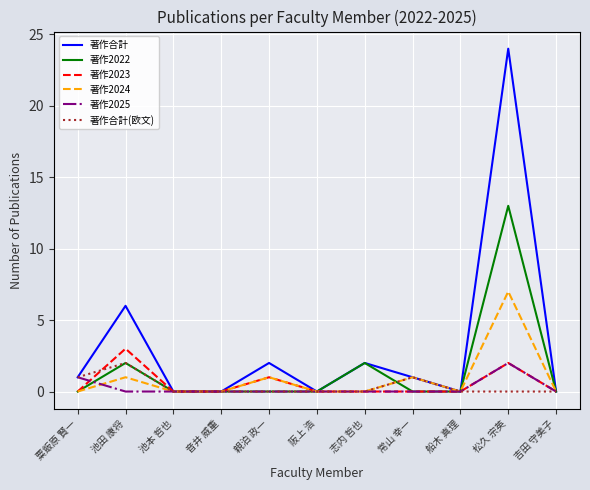

What position from the left is 親泊 政一?

5